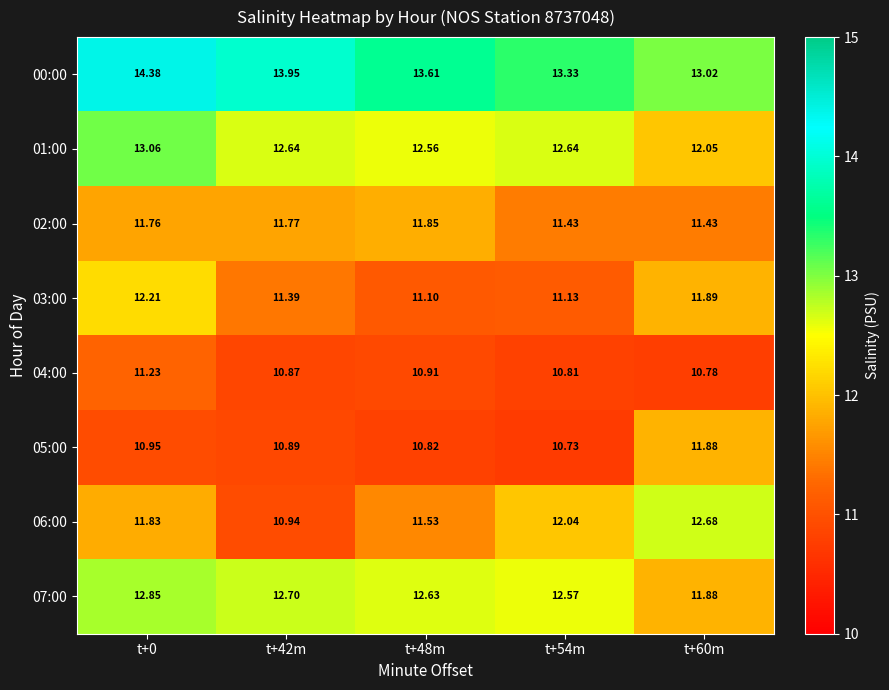

What is the total value across all series at t+0?

98.3